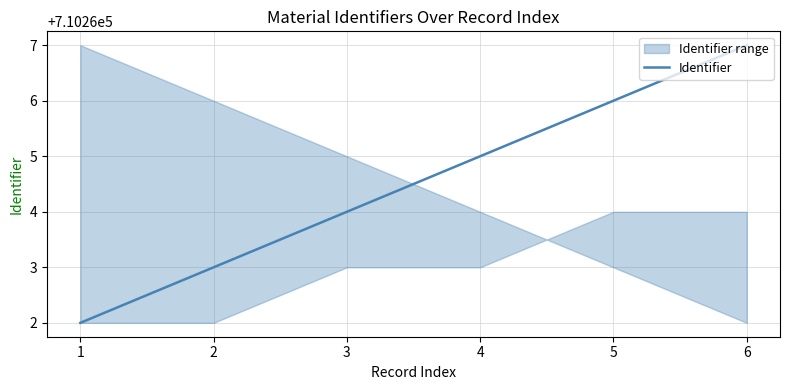

Rank the categories by value from lowest to highest.

1, 2, 3, 4, 5, 6